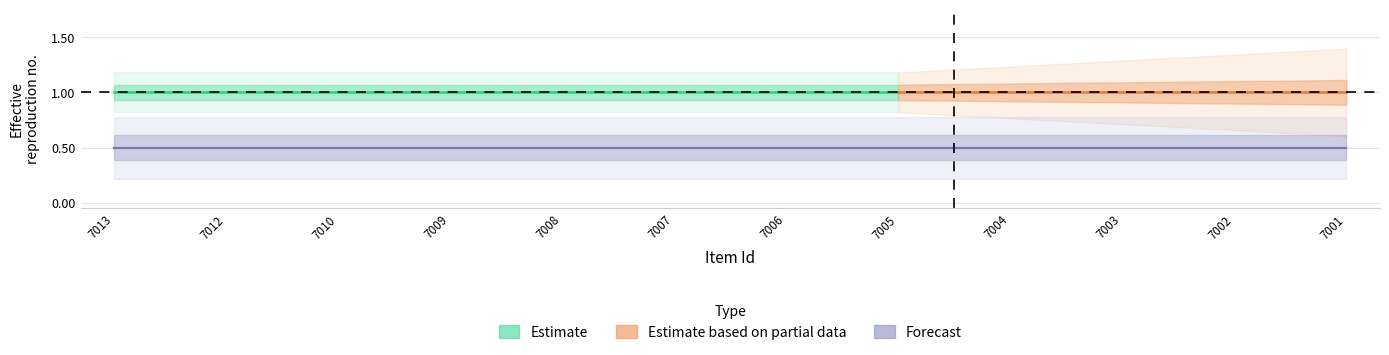

What is the sum of all public values?

12